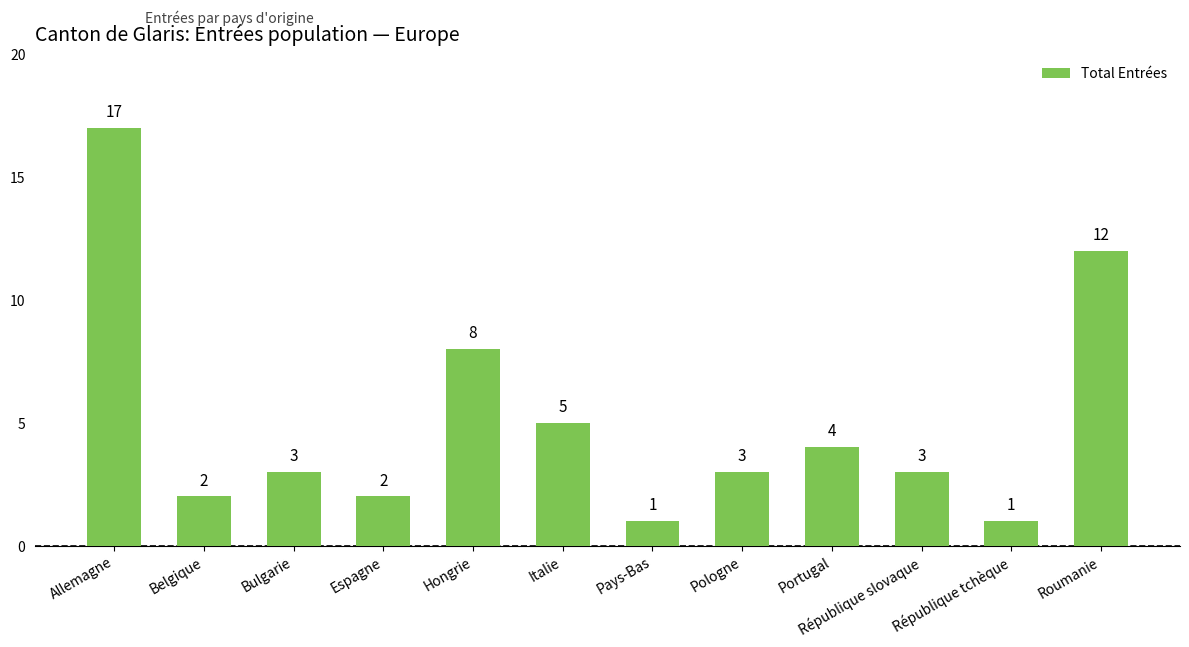

What is the label of the 10th bar from the left?

République slovaque